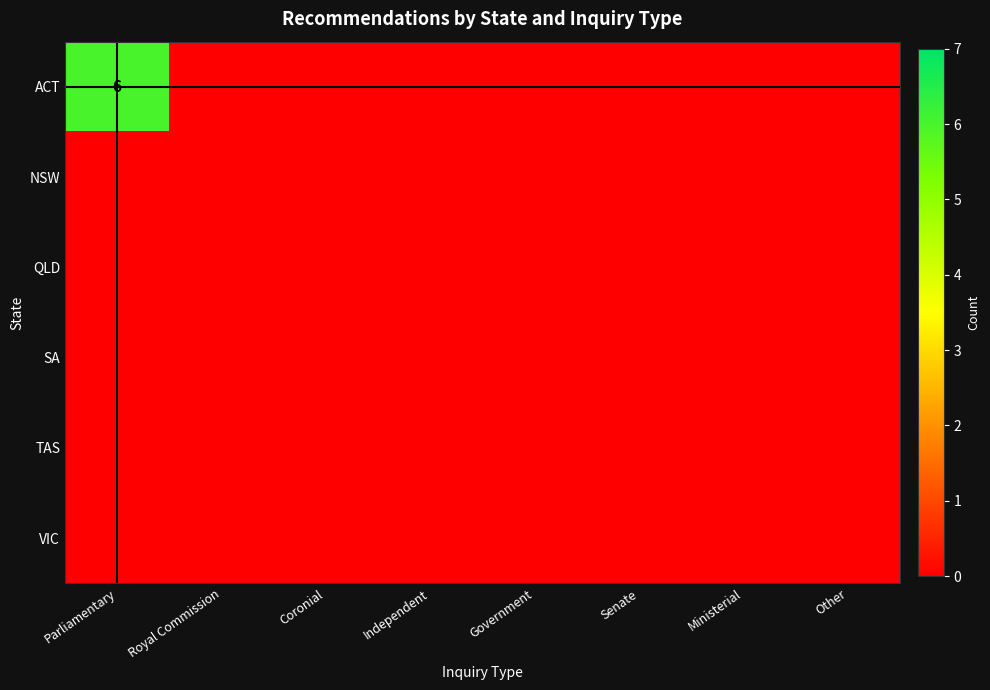

At which label is ACT closest to 3?

Parliamentary